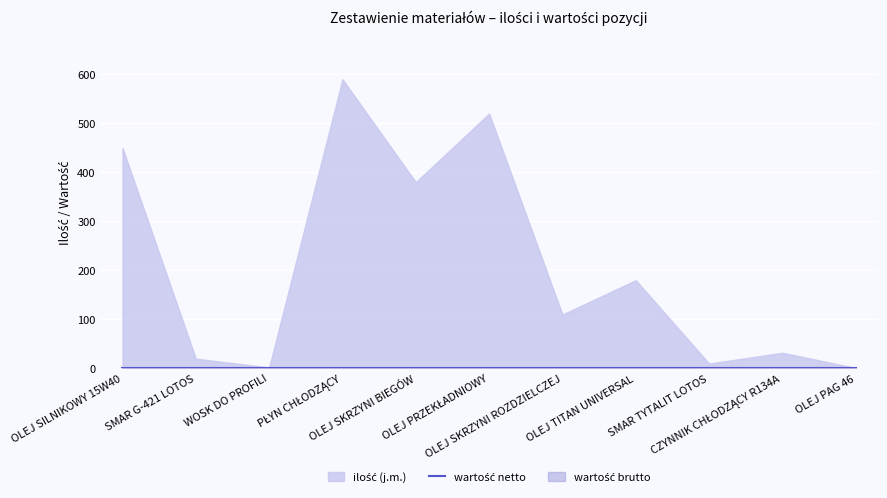

What are all the series names shown in the legend?

ilość (j.m.), wartość netto, wartość brutto